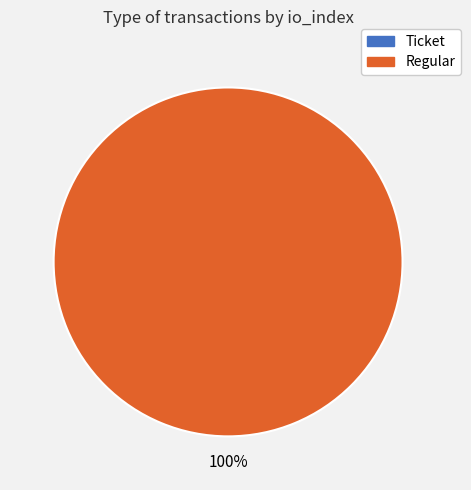

How many segments does this pie chart have?

2